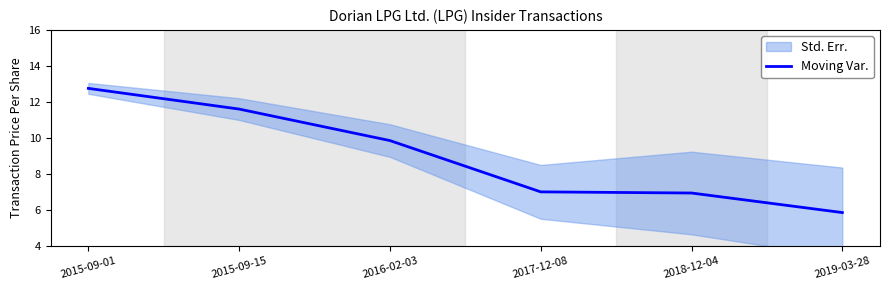

Approximately how many times larger is the value at 2016-02-03 compared to 2015-09-01?

0.8